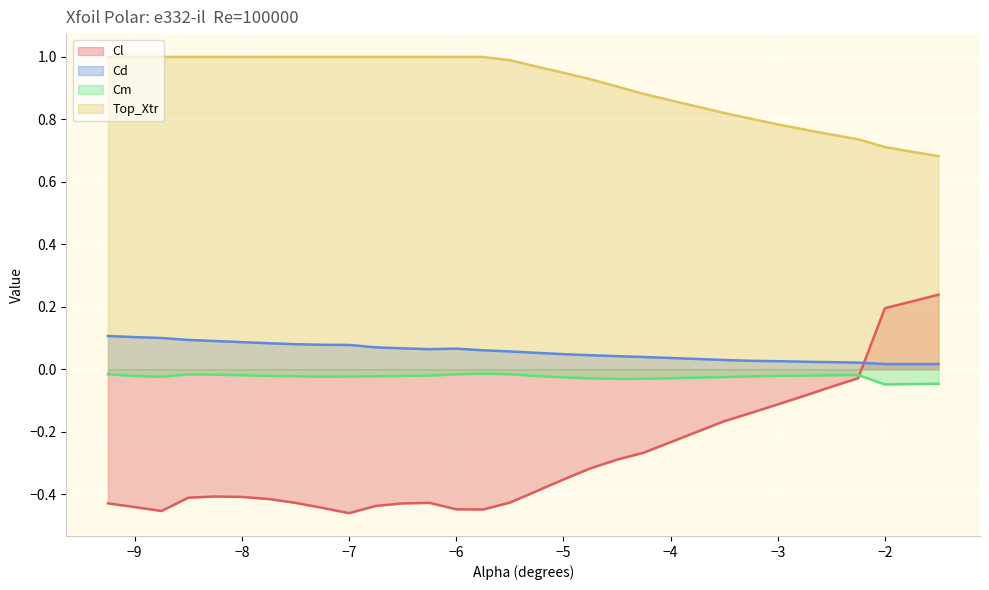

Between -6.5 and -7.25, which is larger?

-6.5